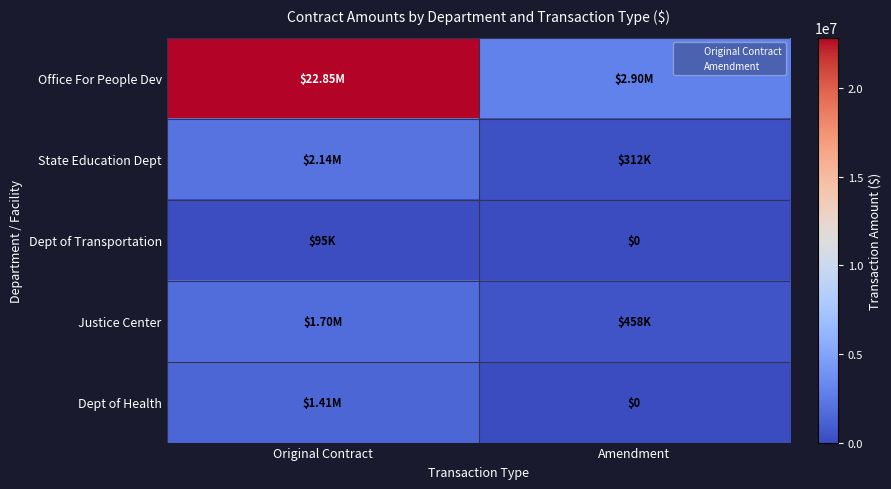

What is the spread (max minus min) of values at Original Contract?

22753383